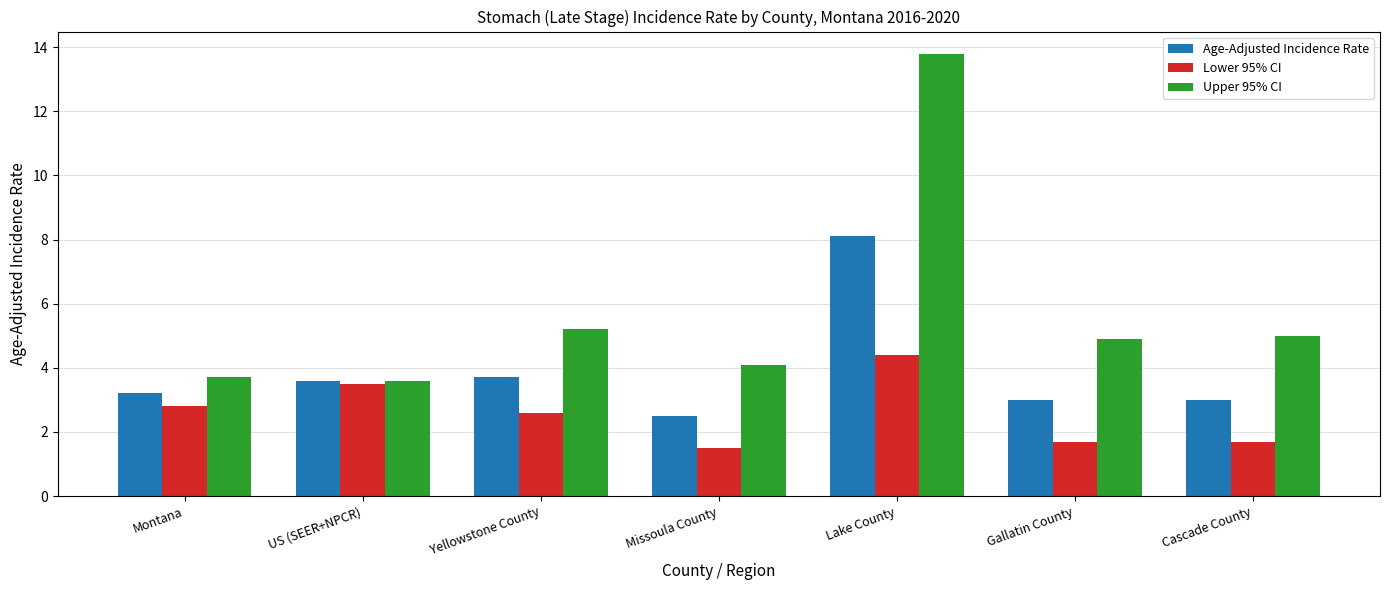

What is the sum of the Age-Adjusted Incidence Rate values at Yellowstone County and Lake County?

11.8